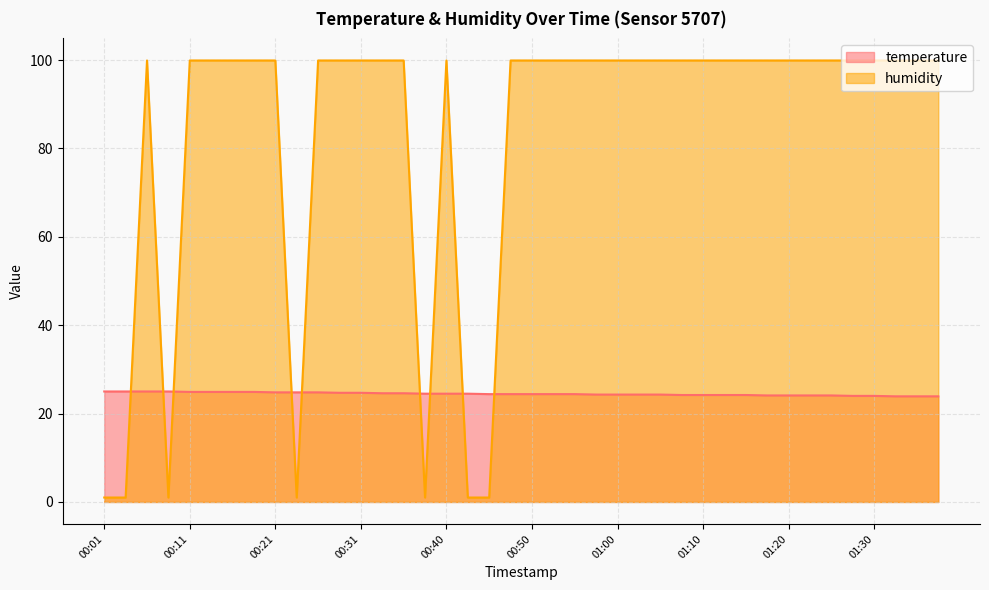

Which label corresponds to the smallest value in the chart?

00:01